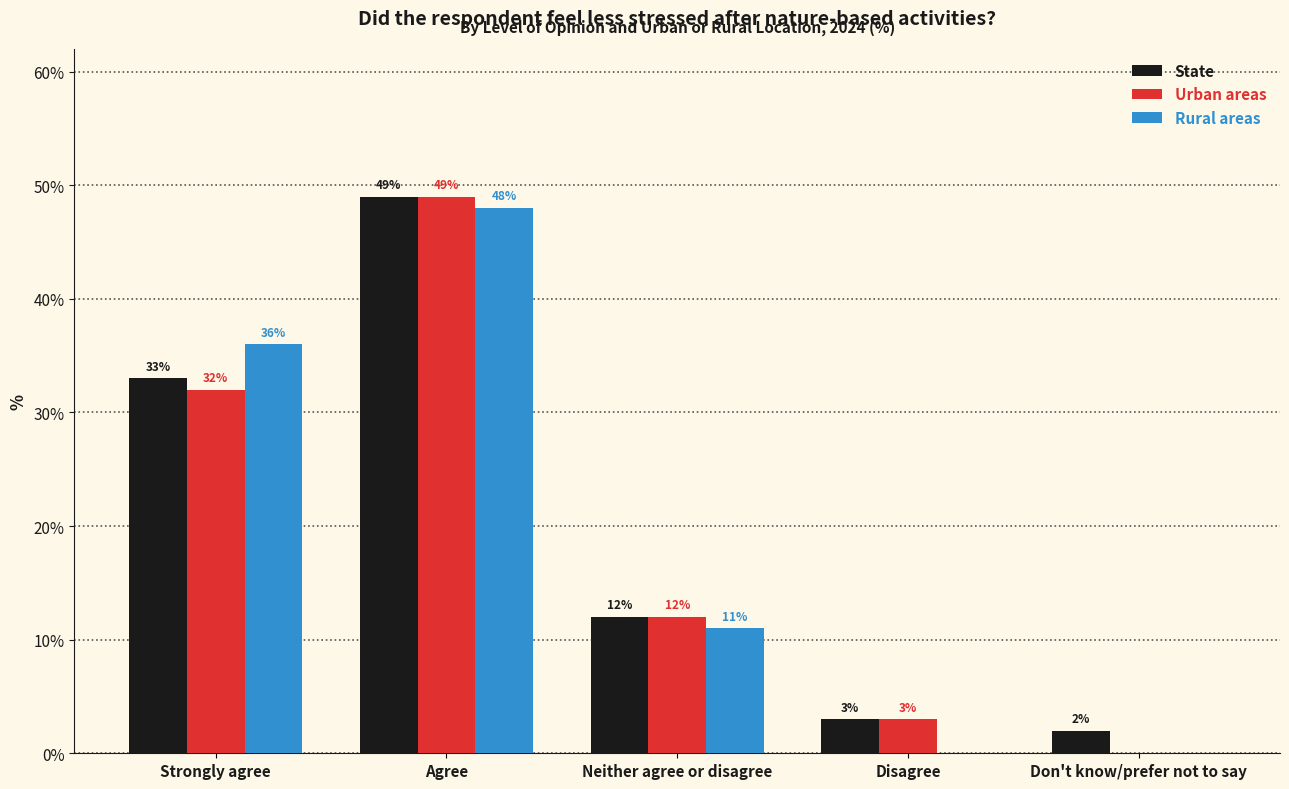

Reading left to right, extract all data points from this chart.

State: Strongly agree=33	Agree=49	Neither agree or disagree=12	Disagree=3	Don't know/prefer not to say=2
Urban areas: Strongly agree=32	Agree=49	Neither agree or disagree=12	Disagree=3	Don't know/prefer not to say=0
Rural areas: Strongly agree=36	Agree=48	Neither agree or disagree=11	Disagree=0	Don't know/prefer not to say=0